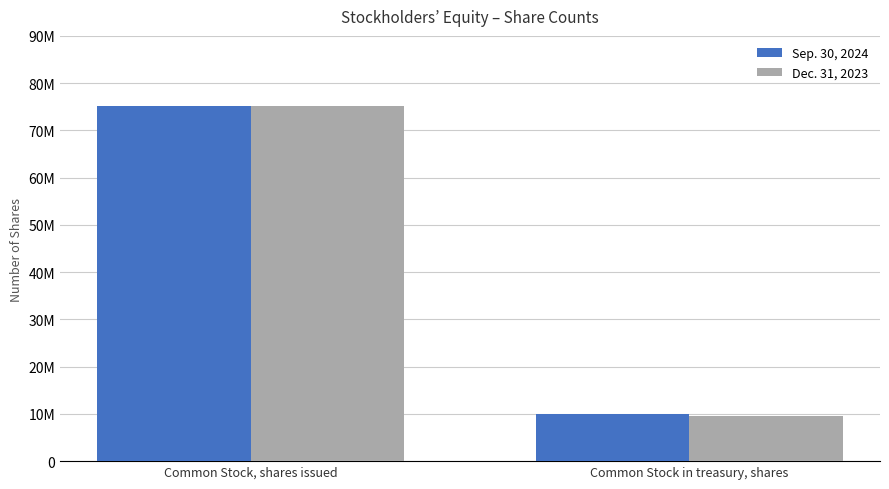

The value of Sep. 30, 2024 at Common Stock in treasury, shares is 10038645. True or false?

True